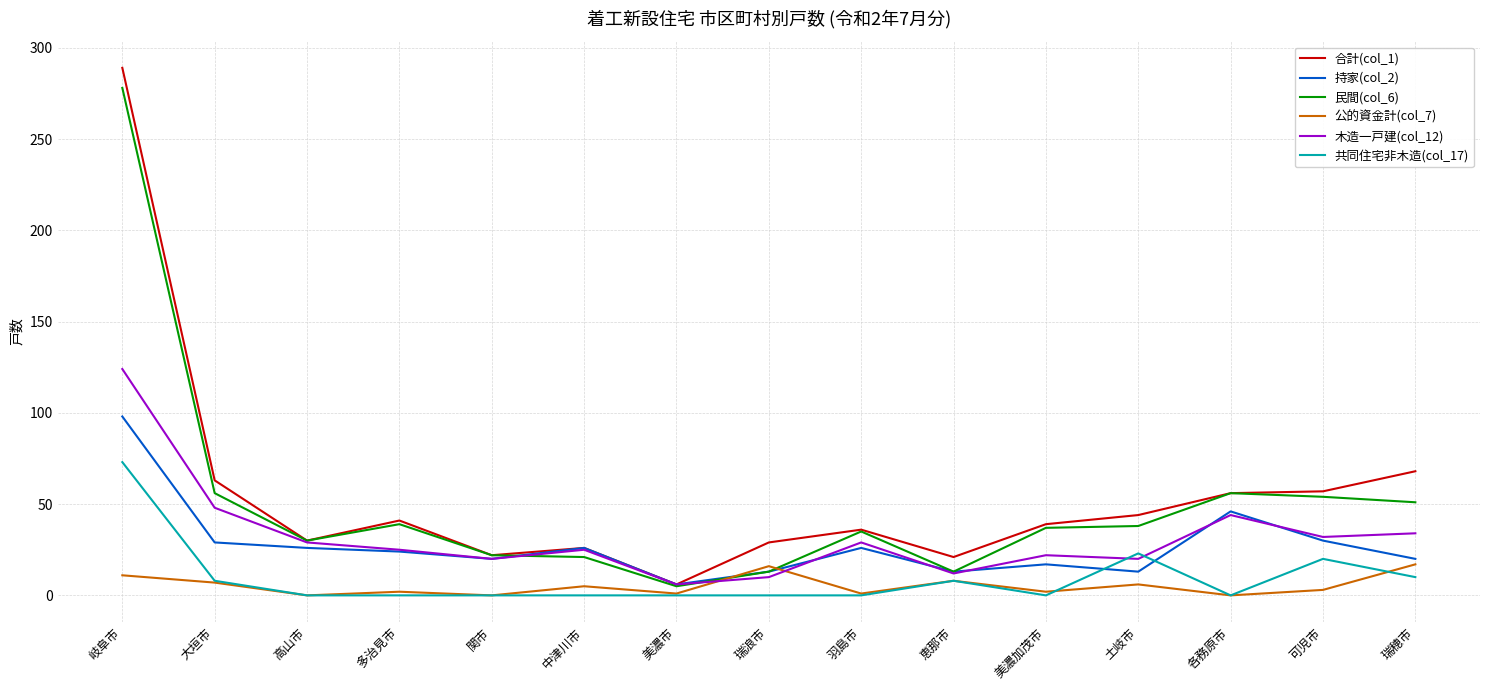

Is the value of 木造一戸建(col_12) at 岐阜市 greater than the value of 公的資金計(col_7) at 可児市?

Yes